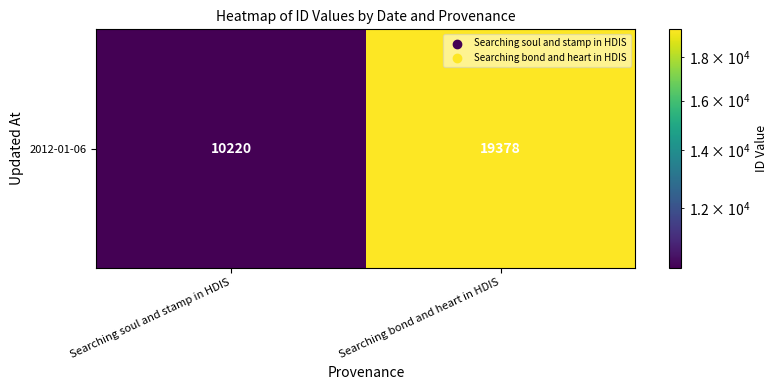

True or false: the data shows 5633 at Searching soul and stamp in HDIS.

False